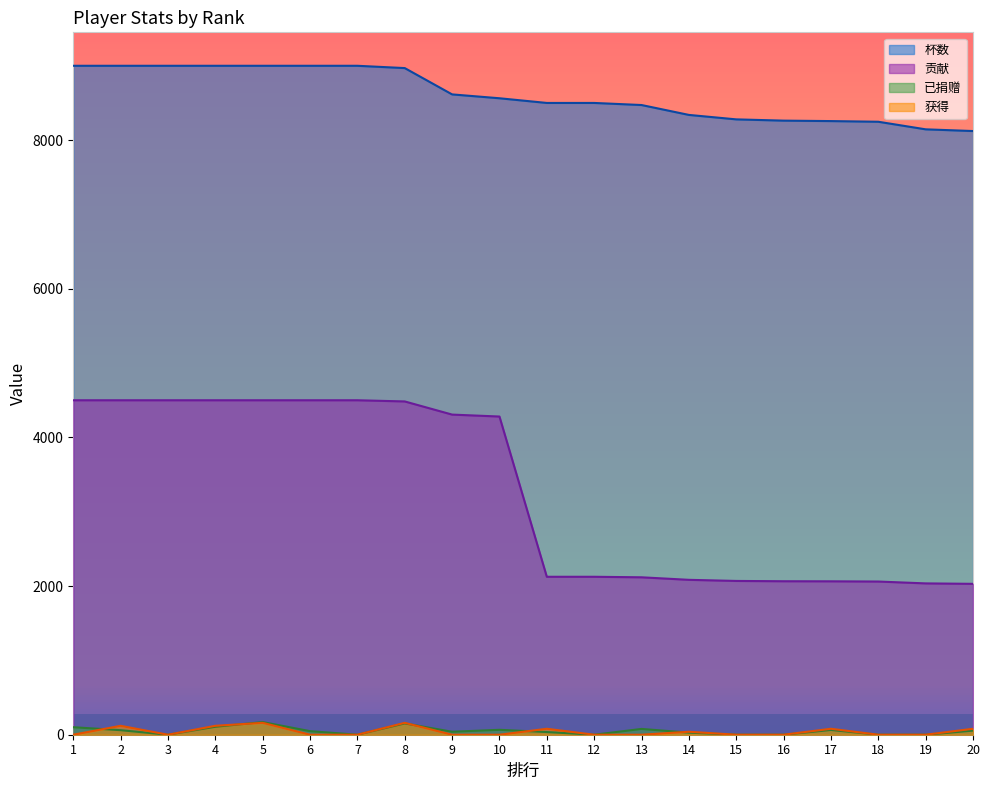

Which category has the lowest value across all series?

3